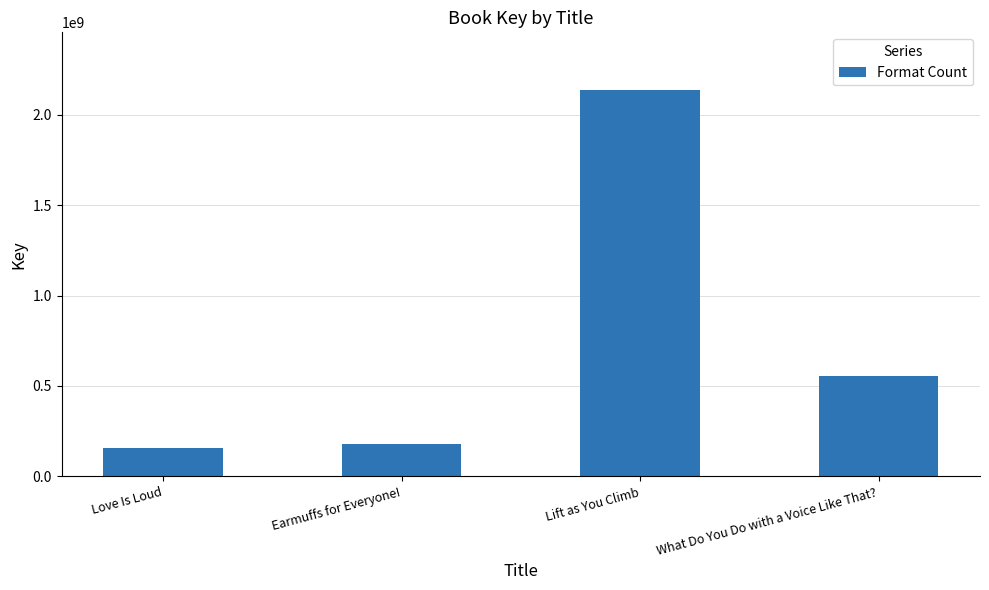

Is it true that the value at Earmuffs for Everyone! is 270705056?

False